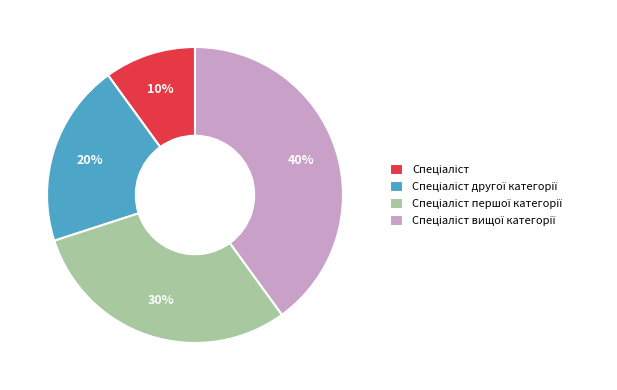

Is there a majority slice in this chart?

No